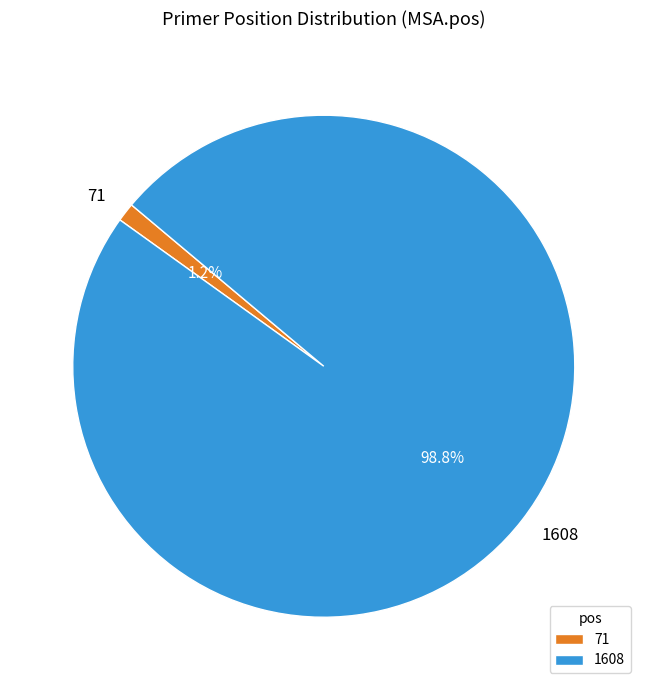

Is it true that 1608 is 99% of the pie?

True